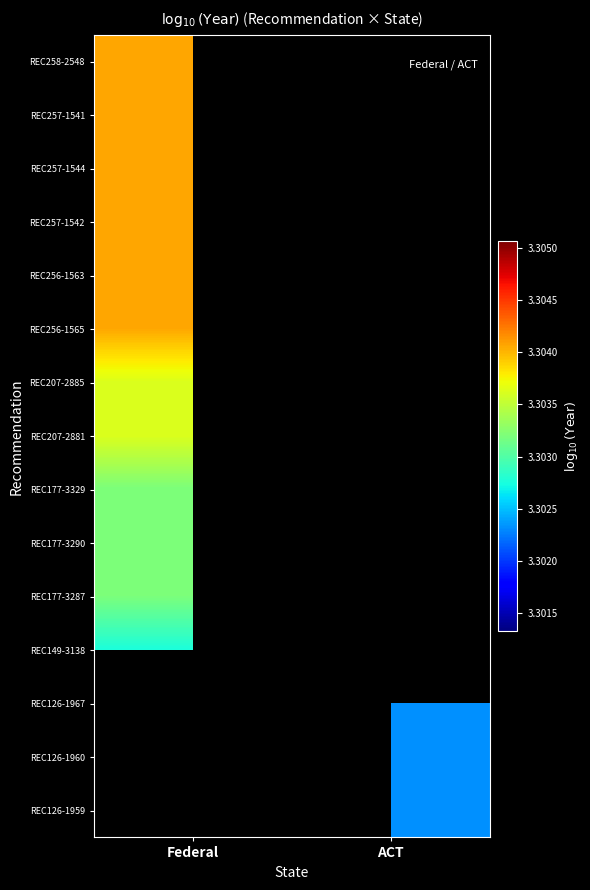

List the series in order of their peak value, lowest first.

REC149-3138, REC126-1967, REC126-1960, REC126-1959, REC177-3329, REC177-3290, REC177-3287, REC207-2885, REC207-2881, REC258-2548, REC257-1541, REC257-1544, REC257-1542, REC256-1563, REC256-1565